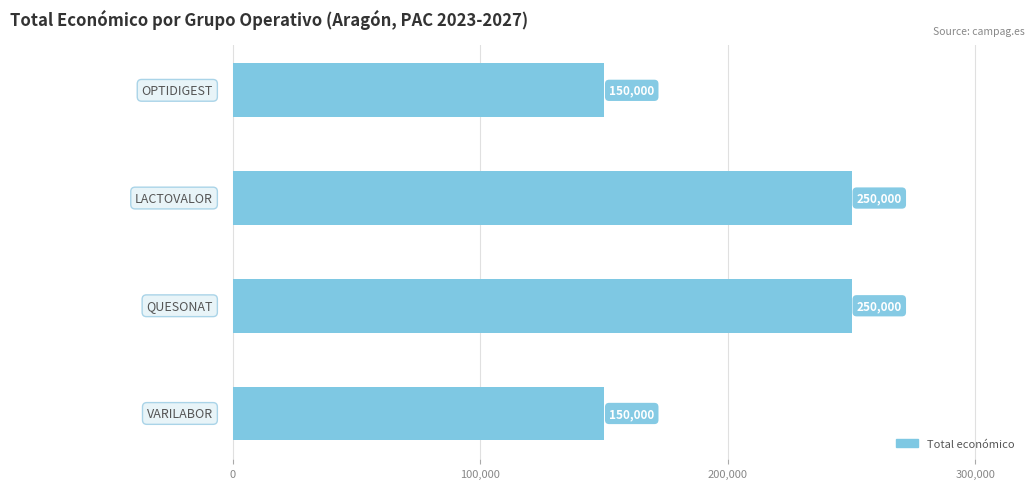

Reading bottom to top, extract all data points from this chart.

150000	250000	250000	150000